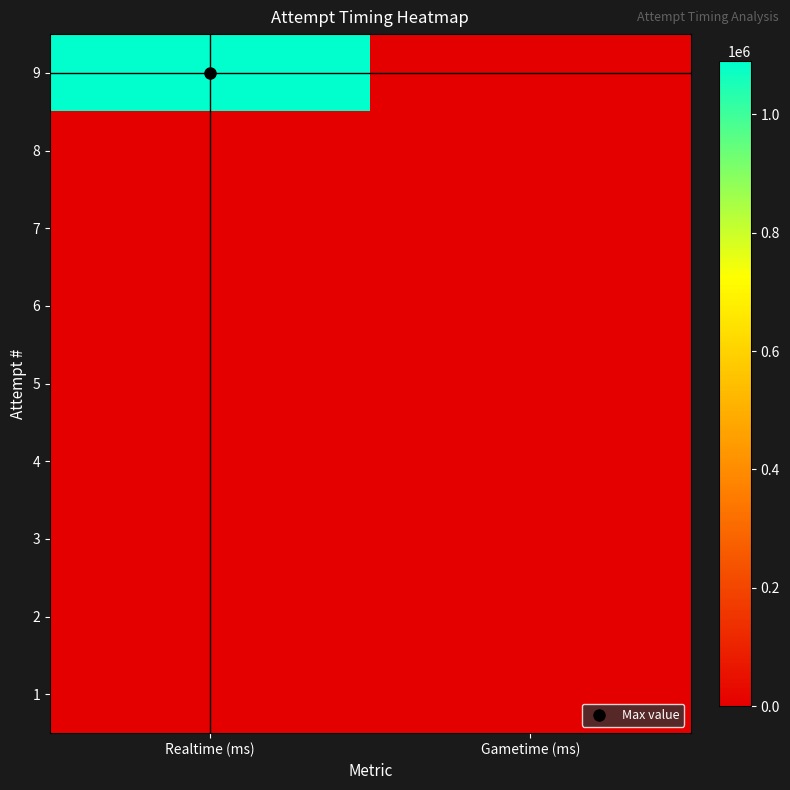

Rank the series at Gametime (ms) from highest to lowest value.

9, 8, 7, 6, 5, 4, 3, 2, 1